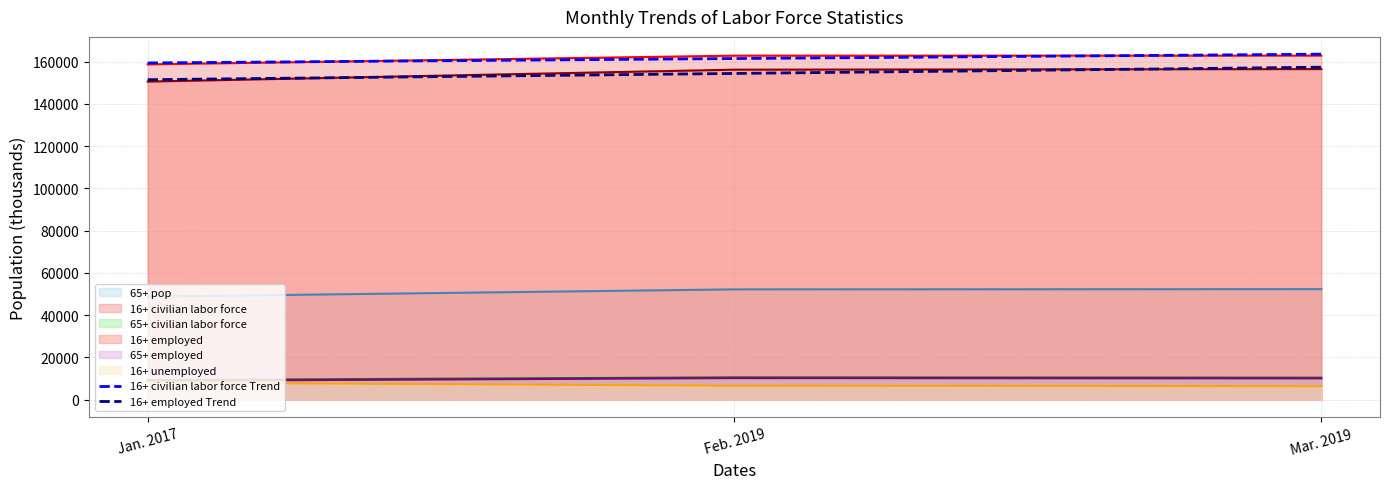

What is the maximum value shown in the chart?

163504.2